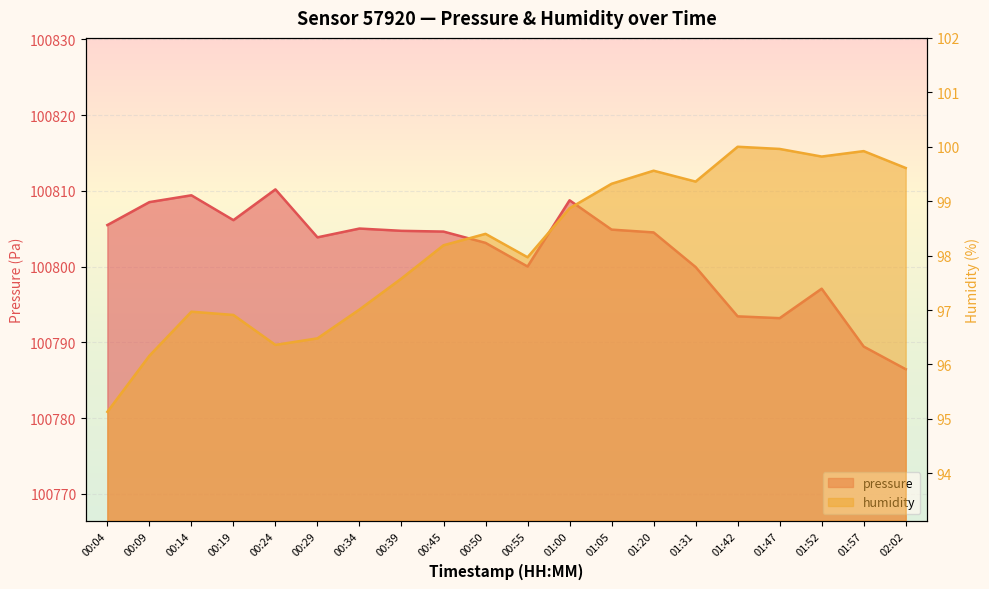

What are all the series names shown in the legend?

pressure, humidity